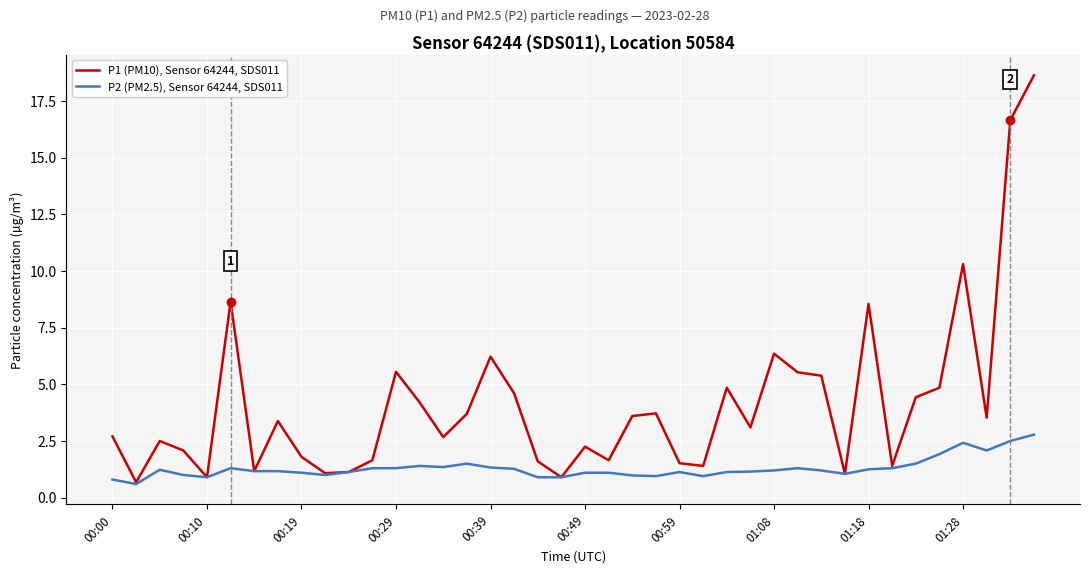

What is the maximum value for P1 (PM10), Sensor 64244, SDS011?

18.6